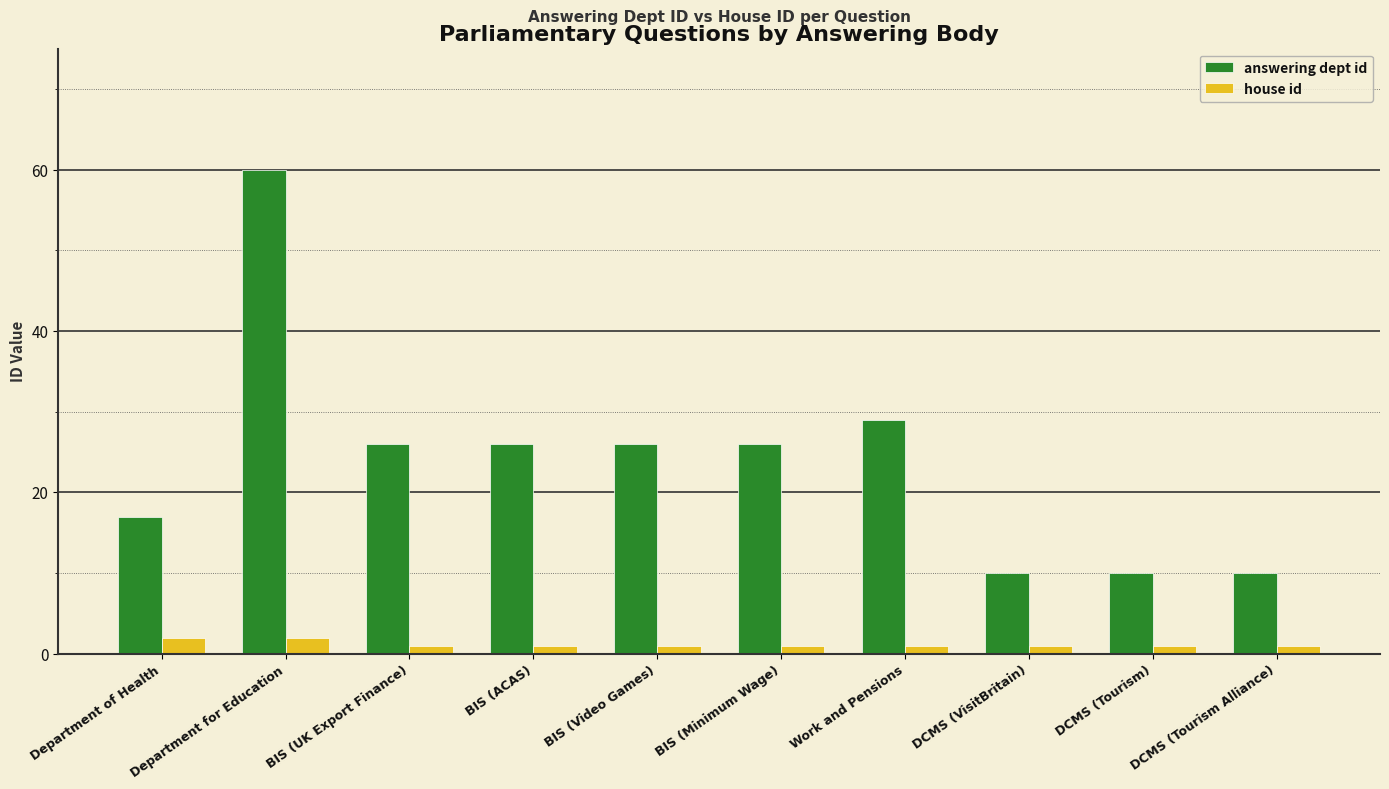

Which series has the largest total across all categories?

answering dept id